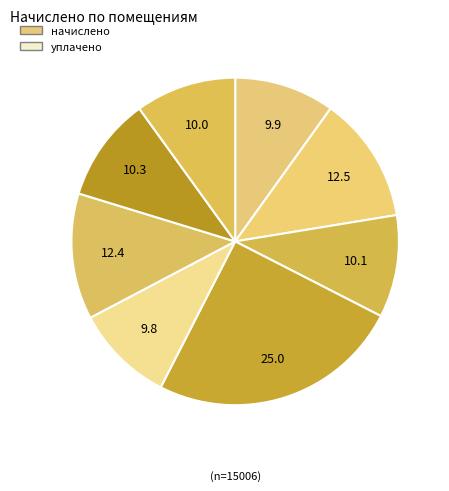

Count the number of slices in the pie.

8